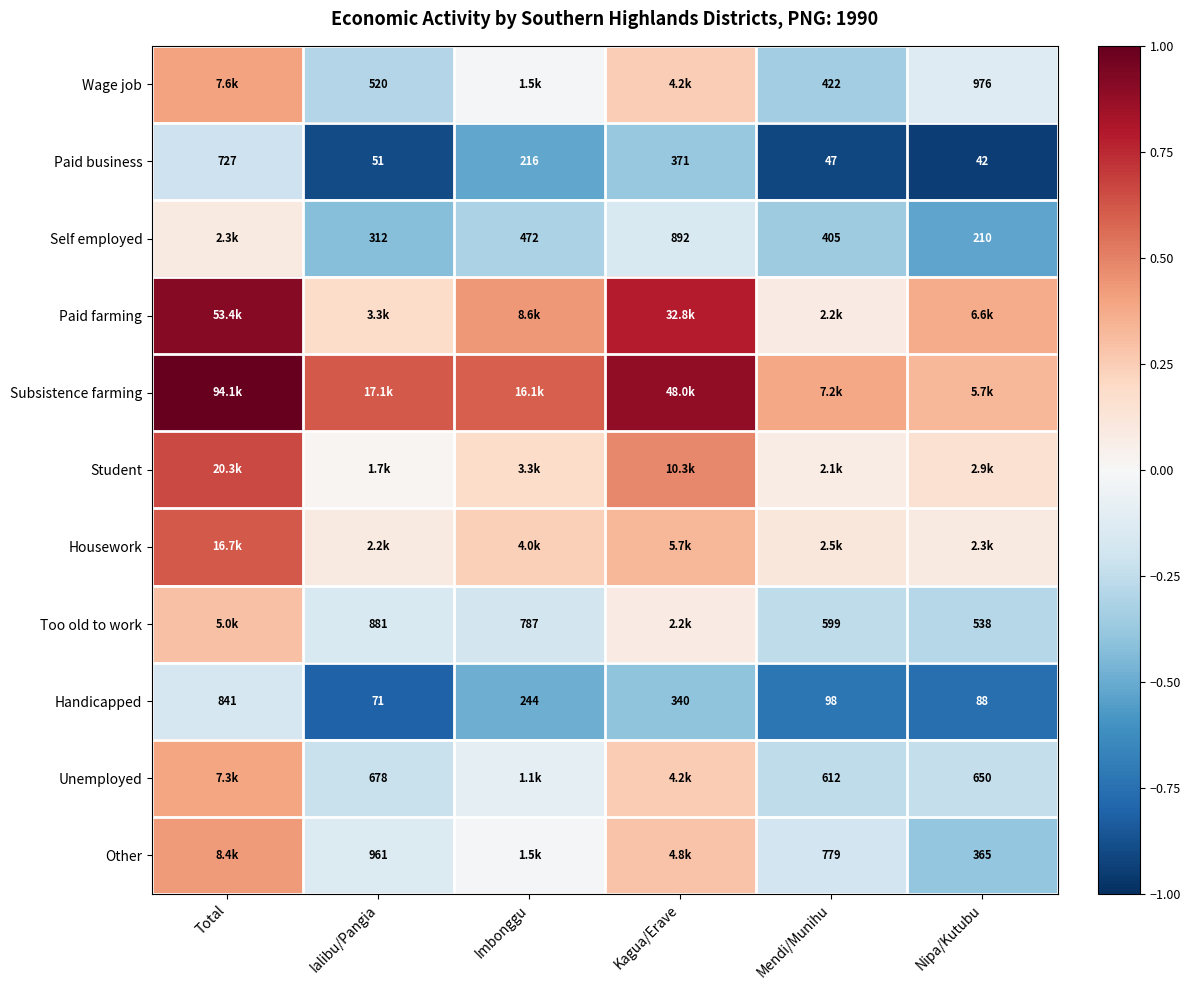

At which label does Handicapped first exceed 244?

Total